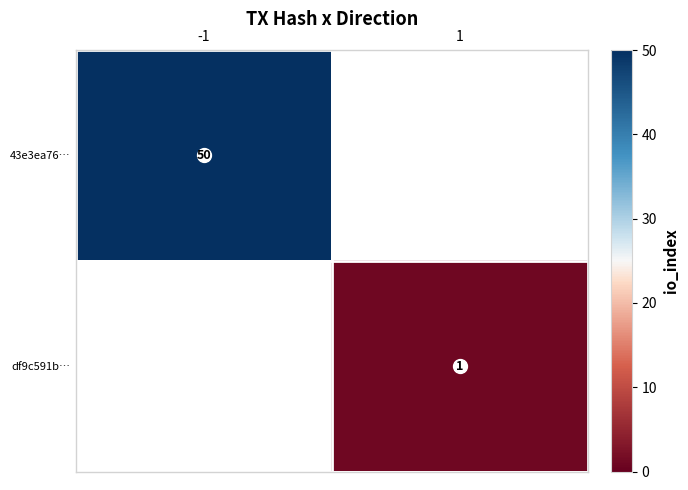

Which label corresponds to the smallest value in the chart?

1